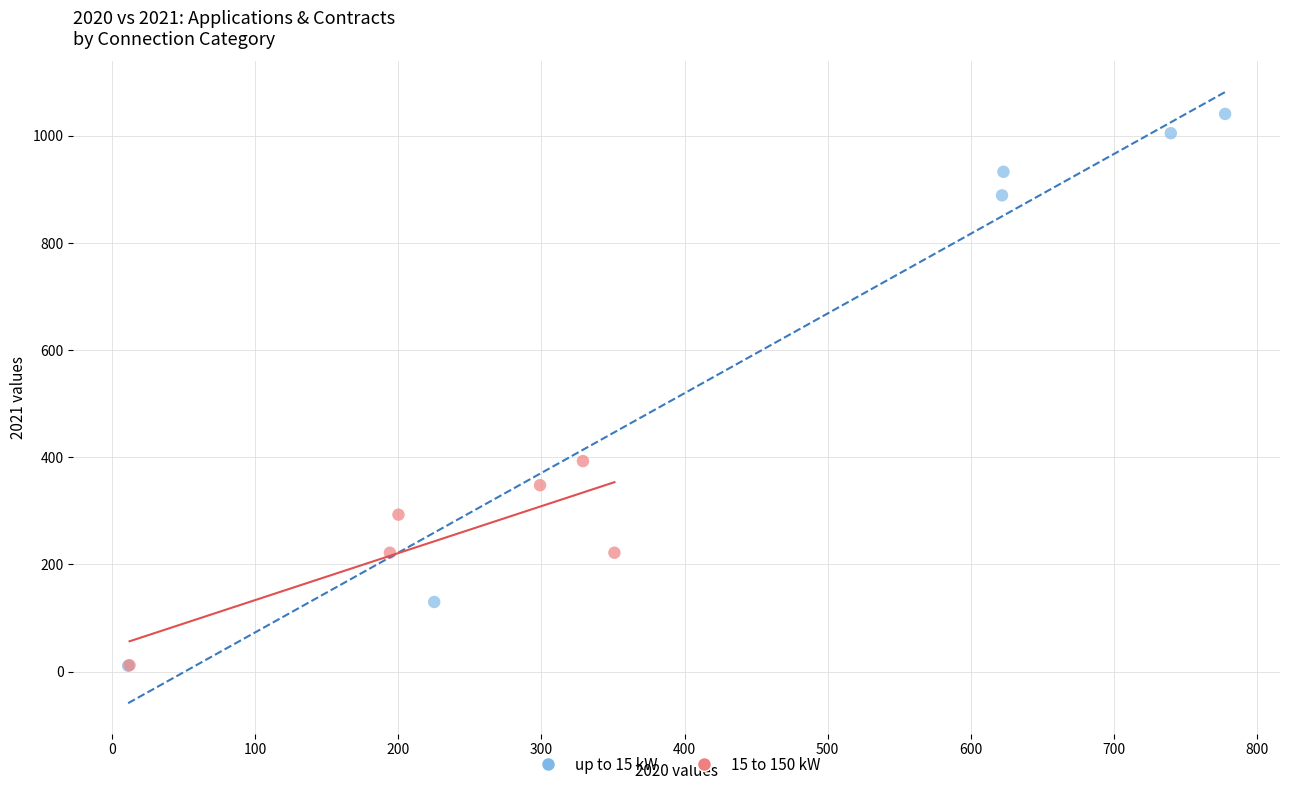

Which series contains the highest Y value?

up to 15 kW